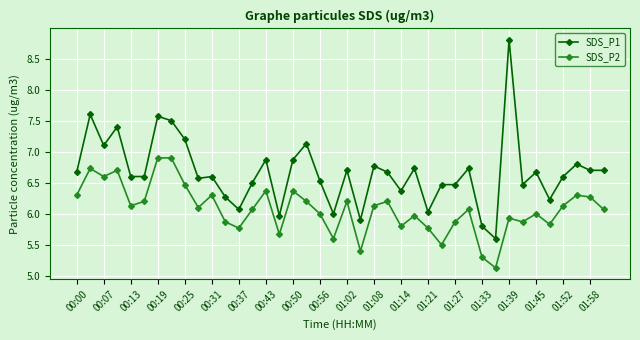

True or false: SDS_P2 and SDS_P1 cross at least once.

False